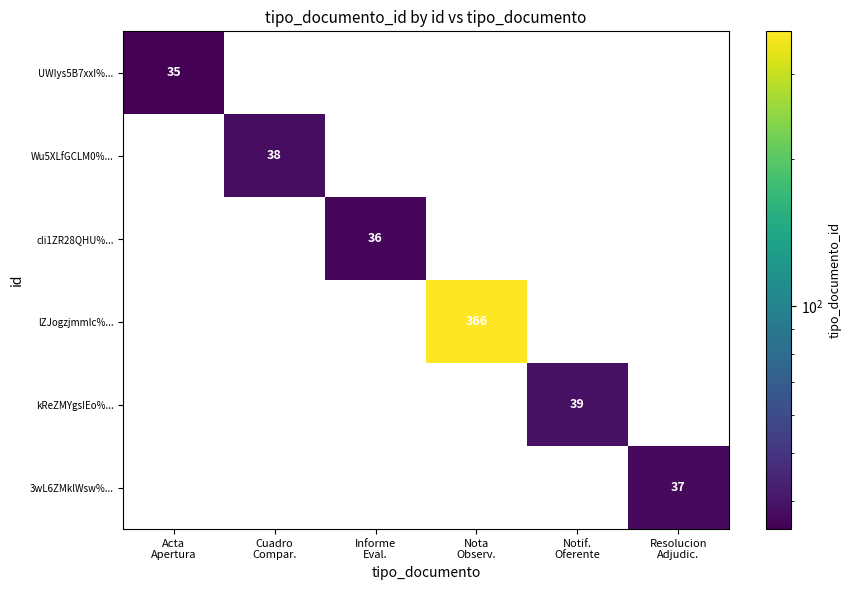

What is the greatest value displayed?

366